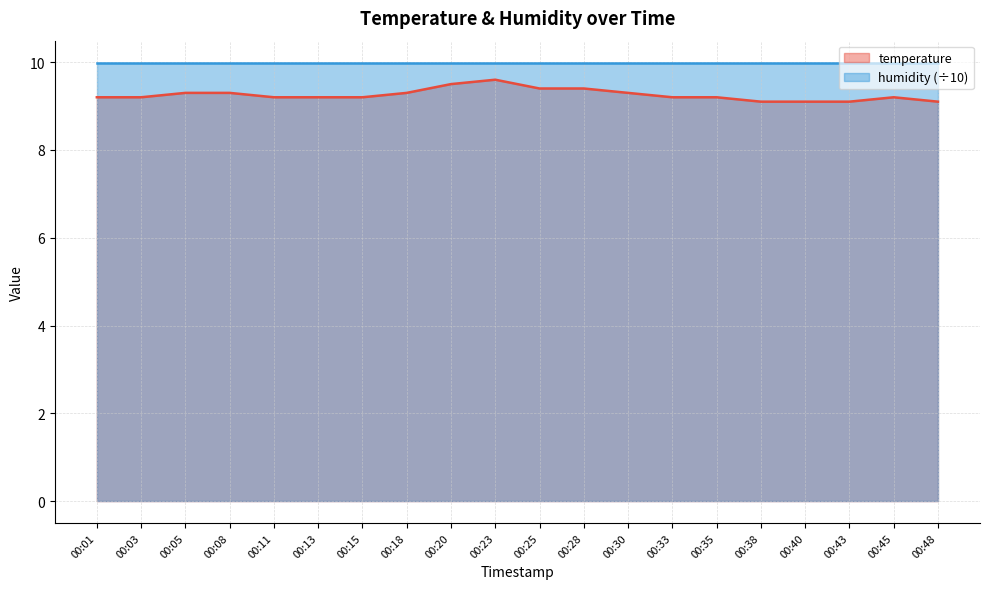

Which category has the highest value across all series?

00:23